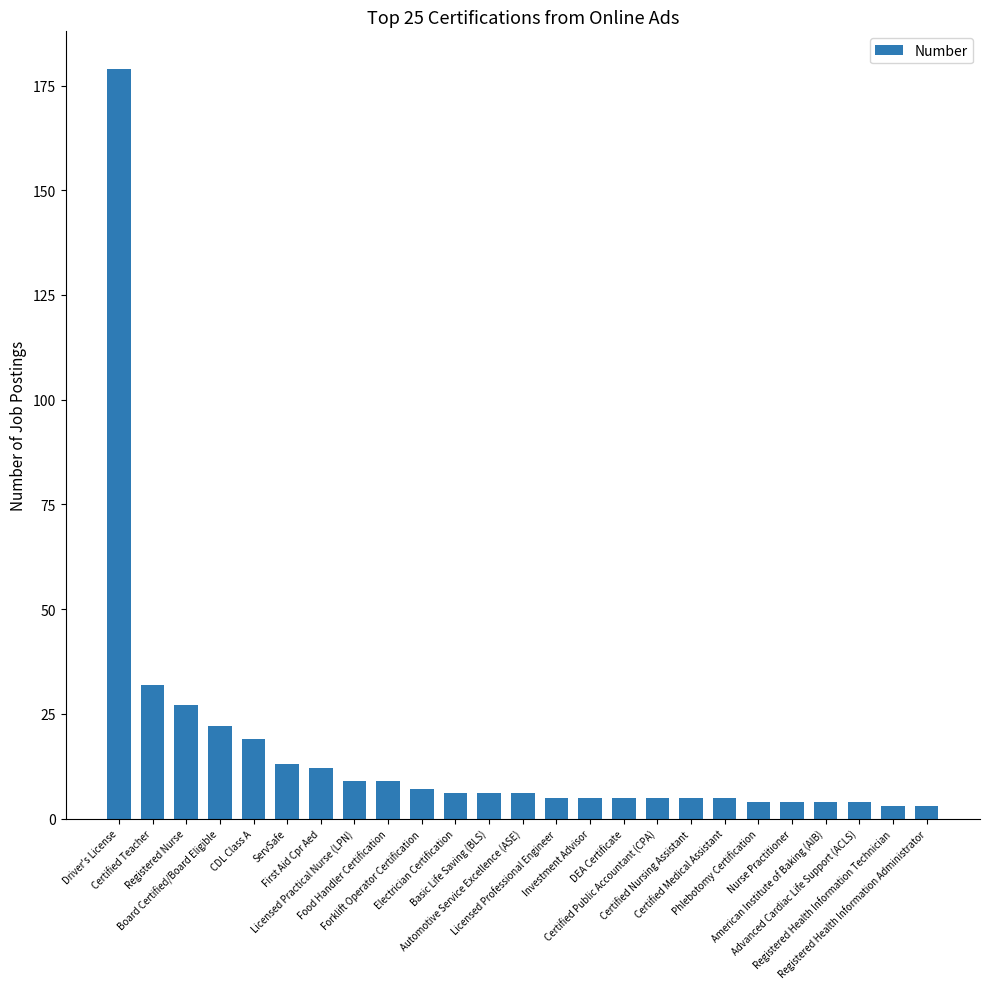

What is the ratio of the value at Registered Nurse to the value at Certified Nursing Assistant?

5.4